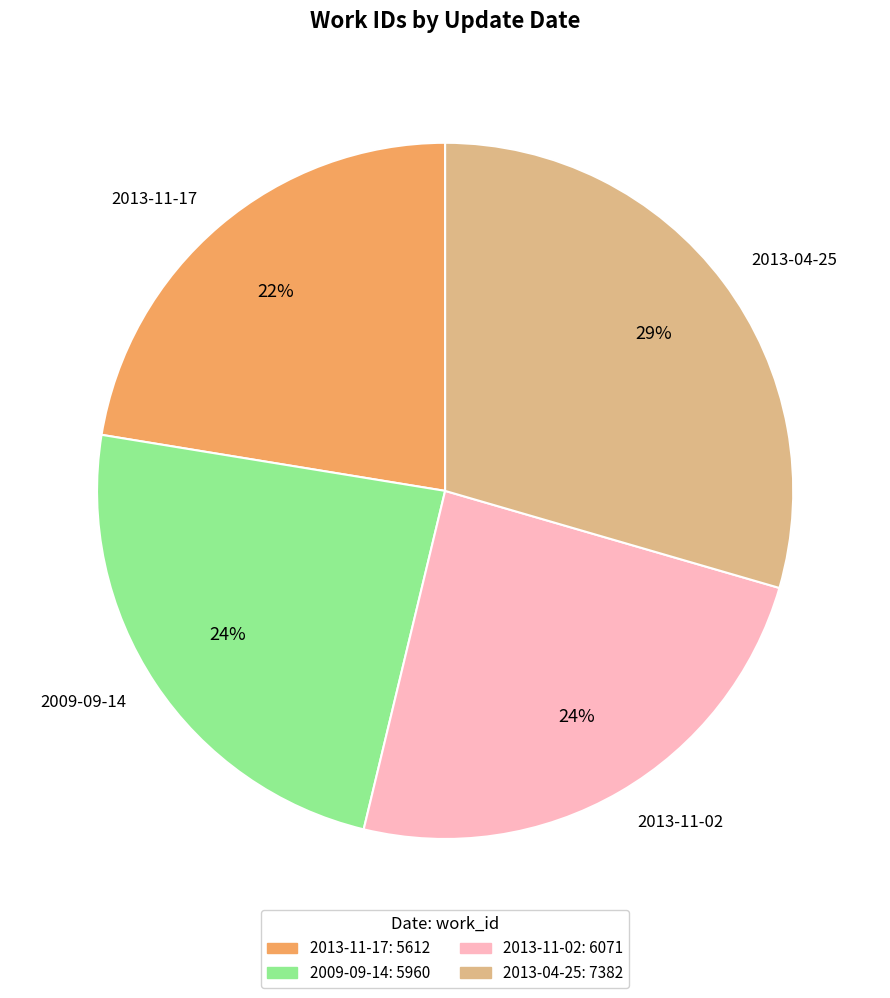

Which has a higher value, 2009-09-14 or 2013-11-17?

2009-09-14